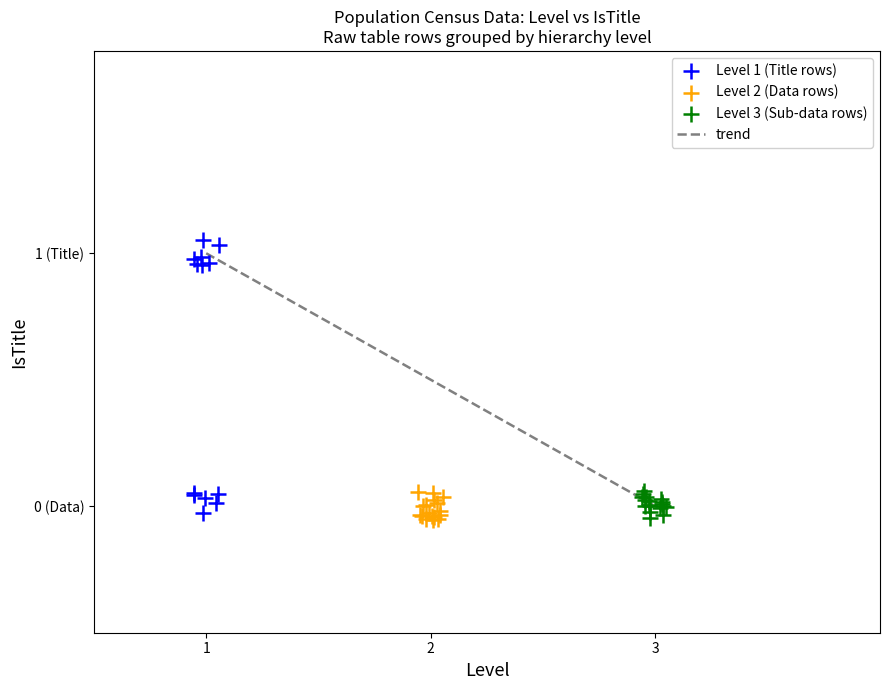

Which series contains the highest Y value?

Level 1 (Title rows)